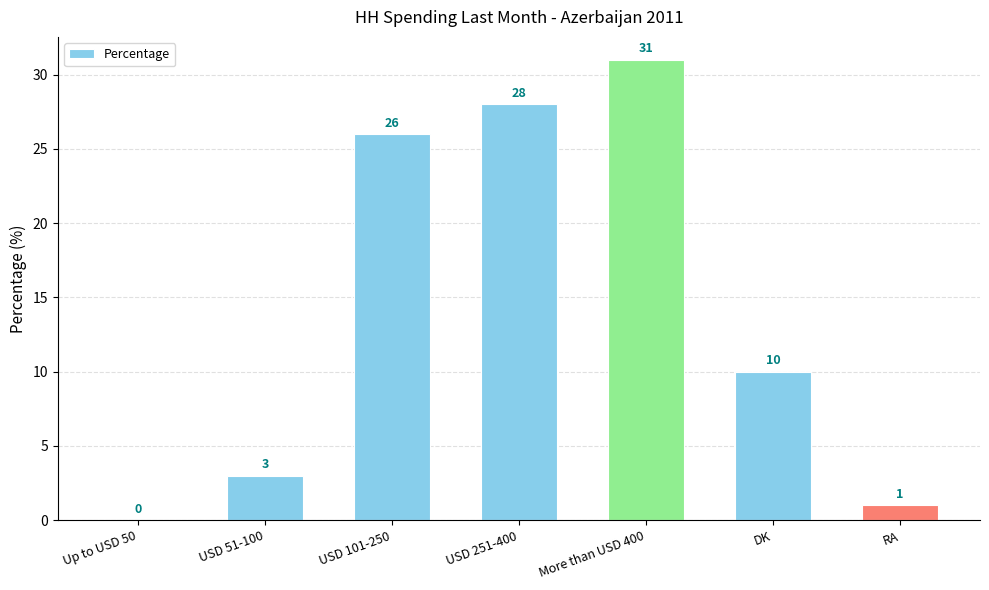

Which has a higher value, USD 51-100 or DK?

DK